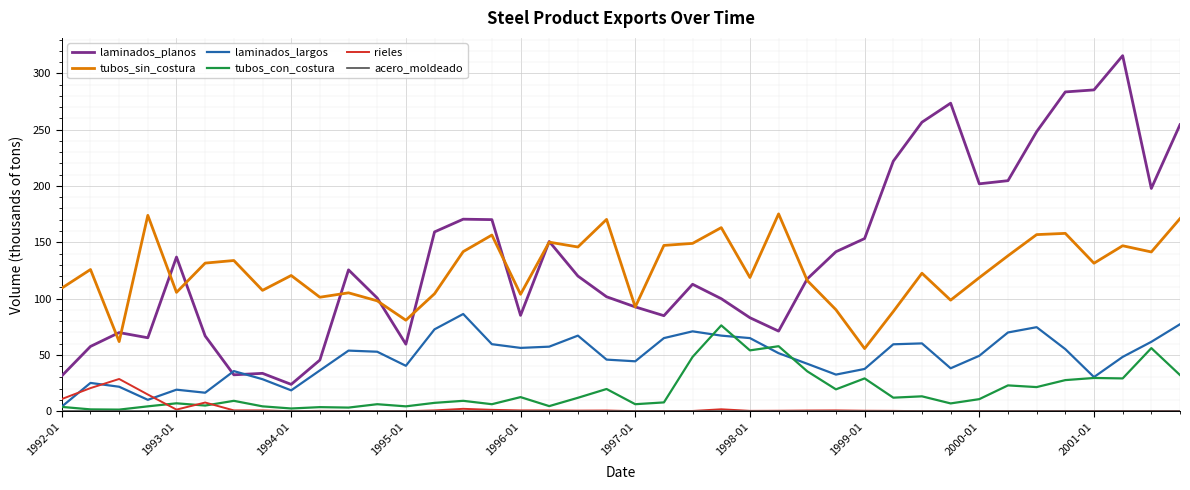

What is the greatest value displayed?

315.7